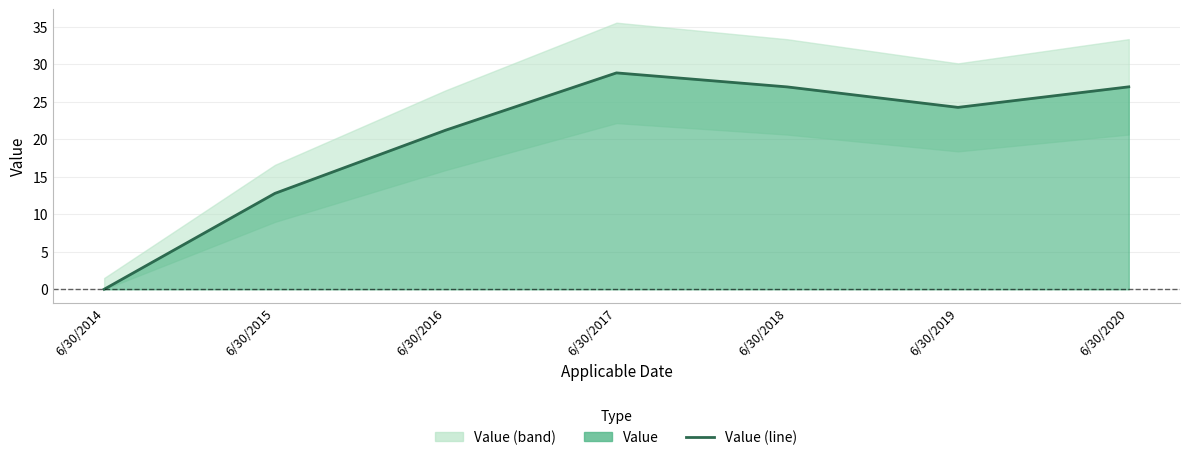

Which label corresponds to the largest value in the chart?

6/30/2017